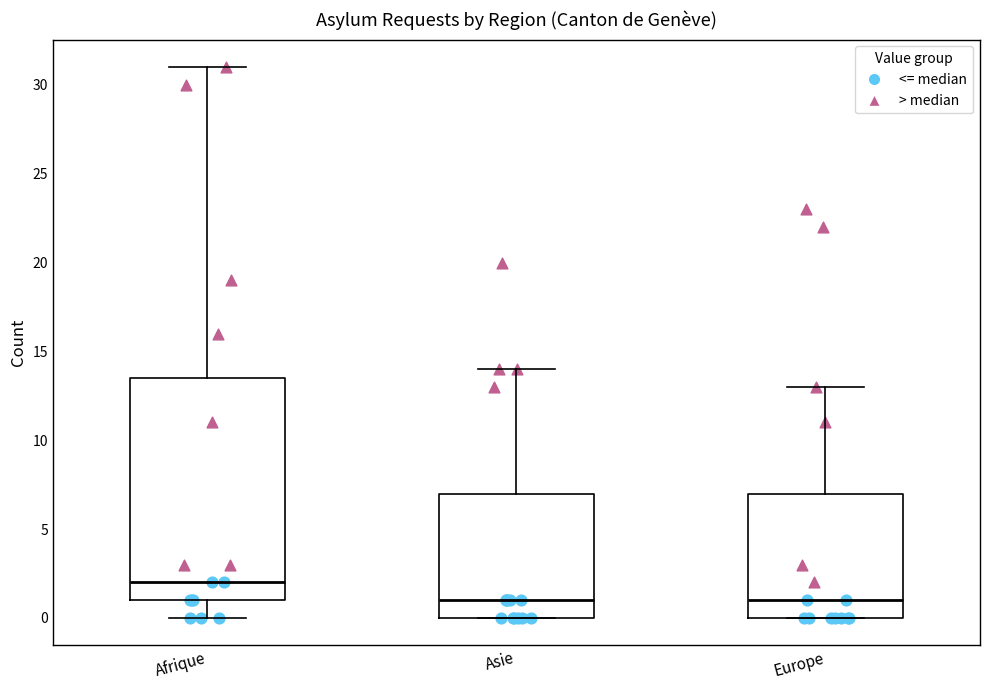

Reading left to right, transcribe this box plot: for each box, give where its median line is, the range the box spans, and where its two whiskers end, as read against the y-axis. The values are not printed on the chart, so give them approximately, as read against the axis.

Afrique: median 2.0, box 1.0 to 13.5, whiskers 0.0 to 31.0
Asie: median 1.0, box 0.0 to 7.0, whiskers 0.0 to 14.0
Europe: median 1.0, box 0.0 to 7.0, whiskers 0.0 to 13.0